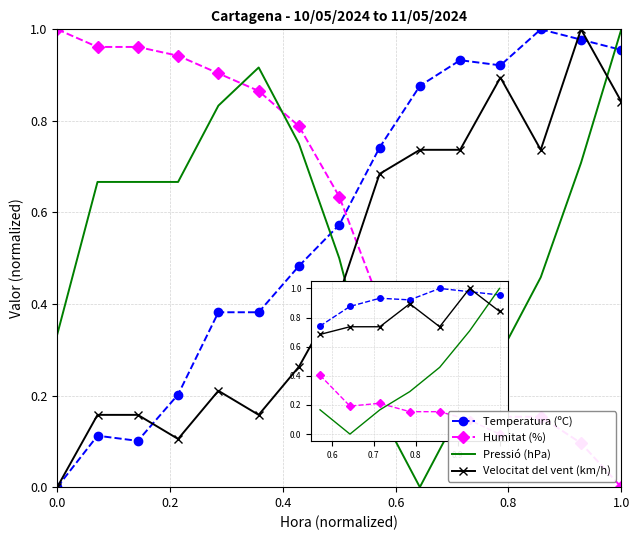

How many intersections are there between Humitat (%) and Velocitat del vent (km/h)?

1